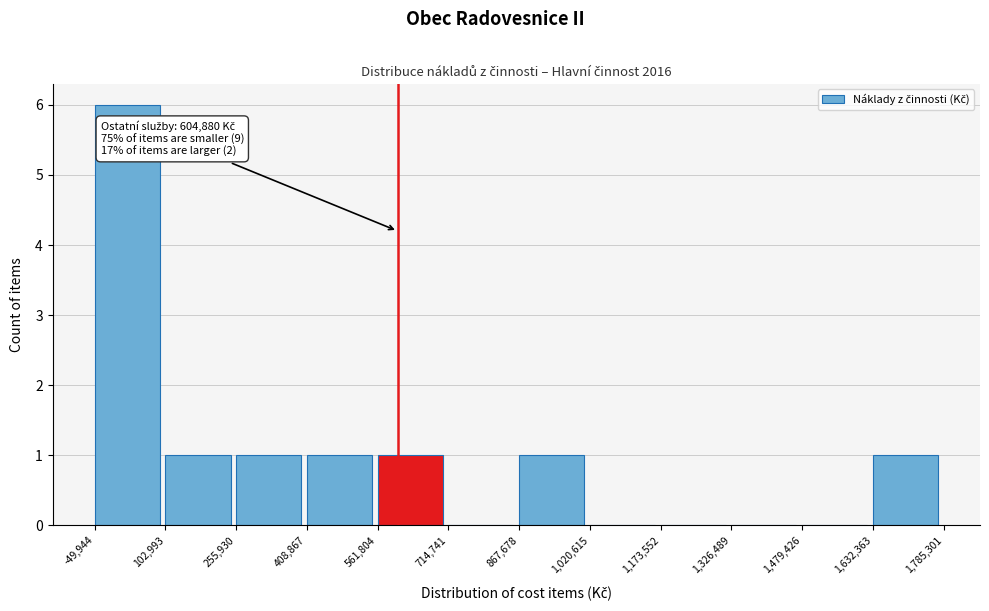

Which range on the x-axis has the tallest bar?

-49,944 to 102,993